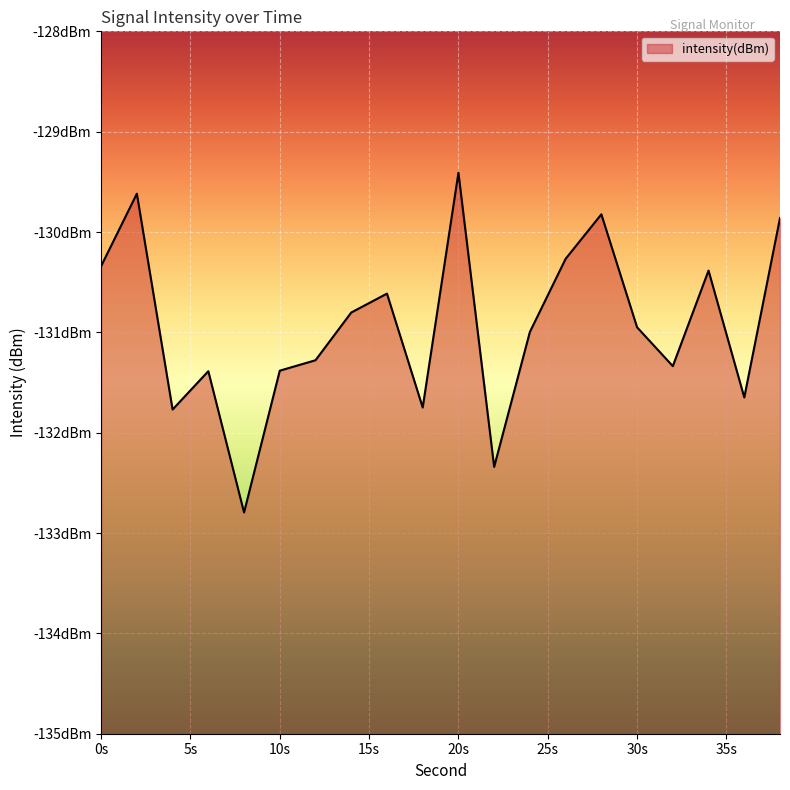

What is the maximum value shown in the chart?

-129.4